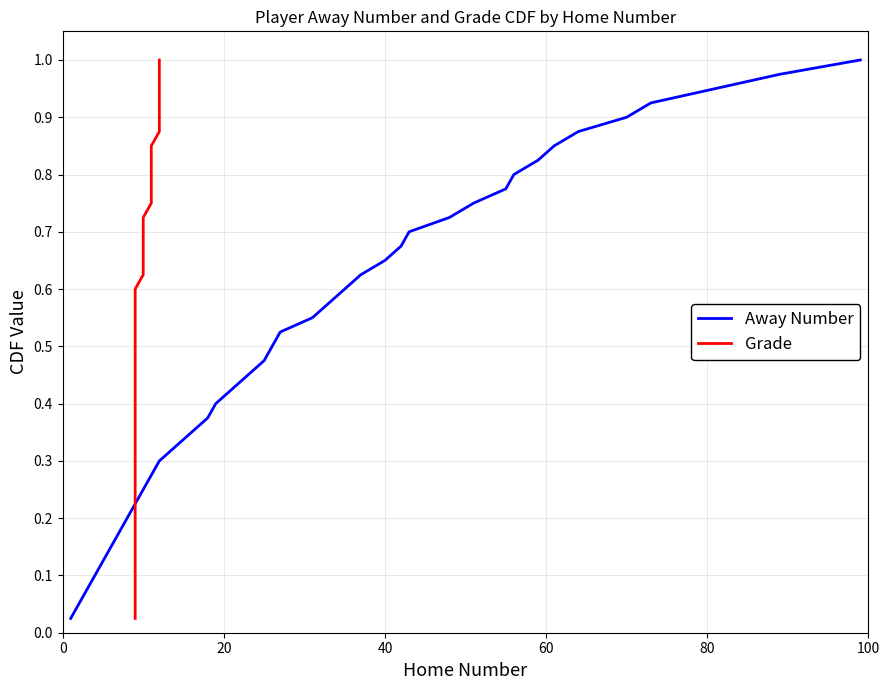

Rank the series by their maximum value, from lowest to highest.

Away Number, Grade